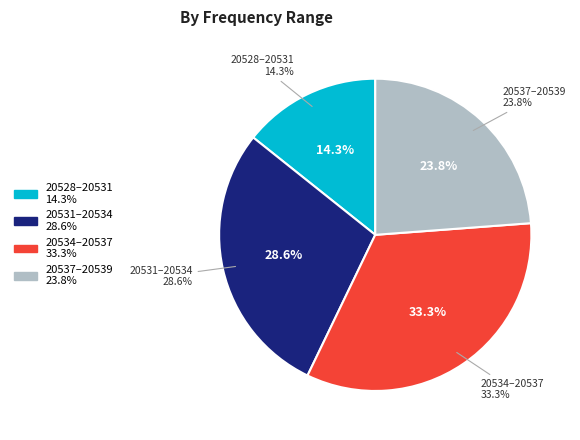

Does if=1 (20533-20534) account for over 50% of the chart?

No